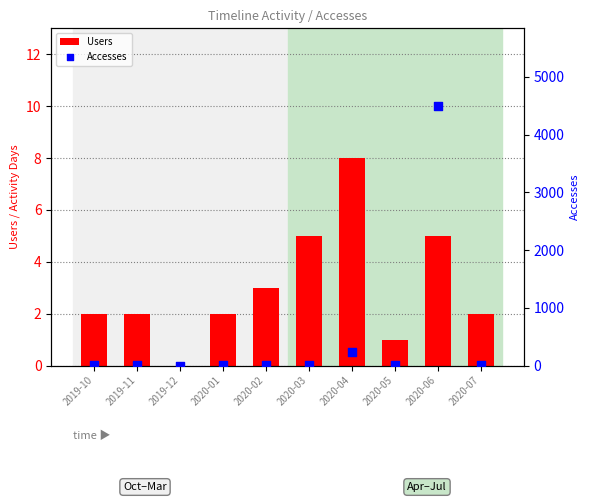

Is the value of Users at 2020-01 greater than the value of Accesses at 2020-06?

No